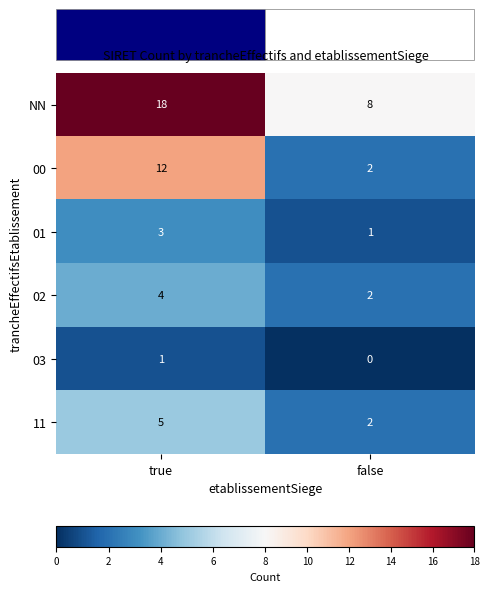

What is the total value across all series at false?

15